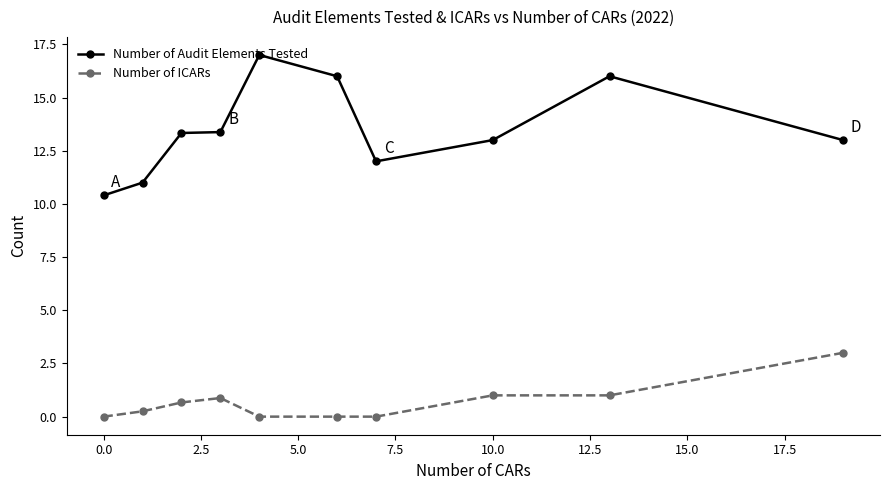

At how many categories does at least one series exceed 8?

10